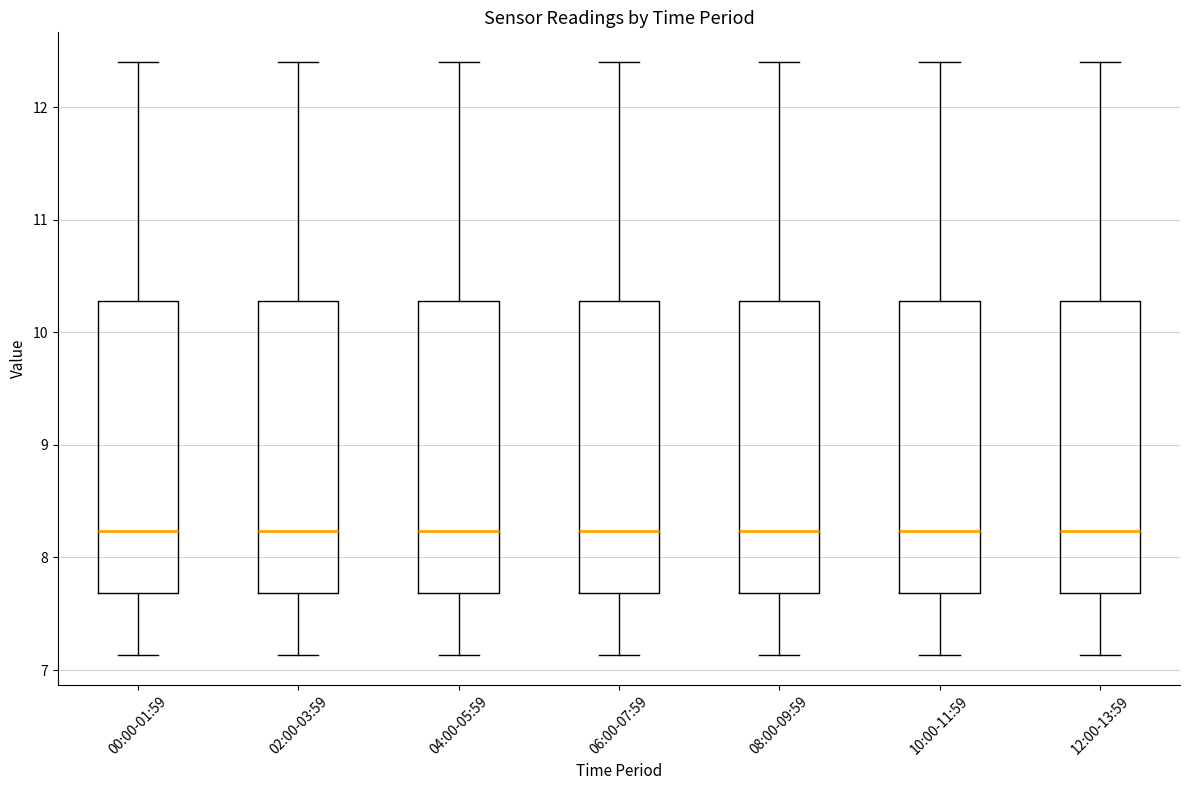

Where is the upper edge of the box for 02:00-03:59 on the y-axis? The values are not printed on the chart, so give them approximately, as read against the axis.

10.3